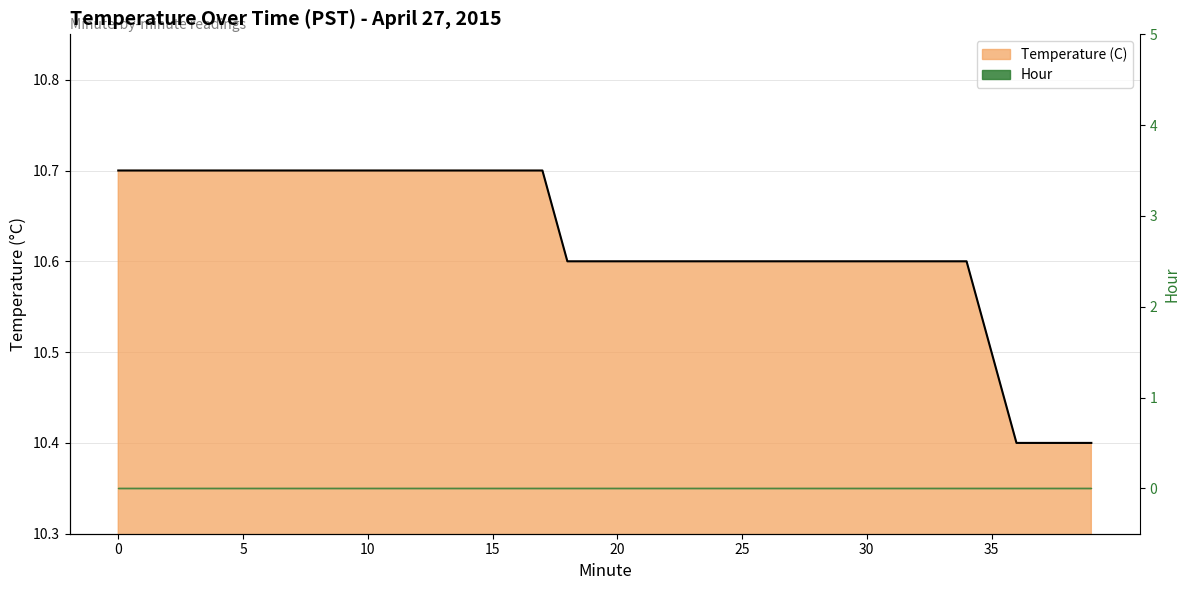

Reading right to left, transcribe all the data shown in this chart.

10.4	10.4	10.4	10.4	10.5	10.6	10.6	10.6	10.6	10.6	10.6	10.6	10.6	10.6	10.6	10.6	10.6	10.6	10.6	10.6	10.6	10.6	10.7	10.7	10.7	10.7	10.7	10.7	10.7	10.7	10.7	10.7	10.7	10.7	10.7	10.7	10.7	10.7	10.7	10.7